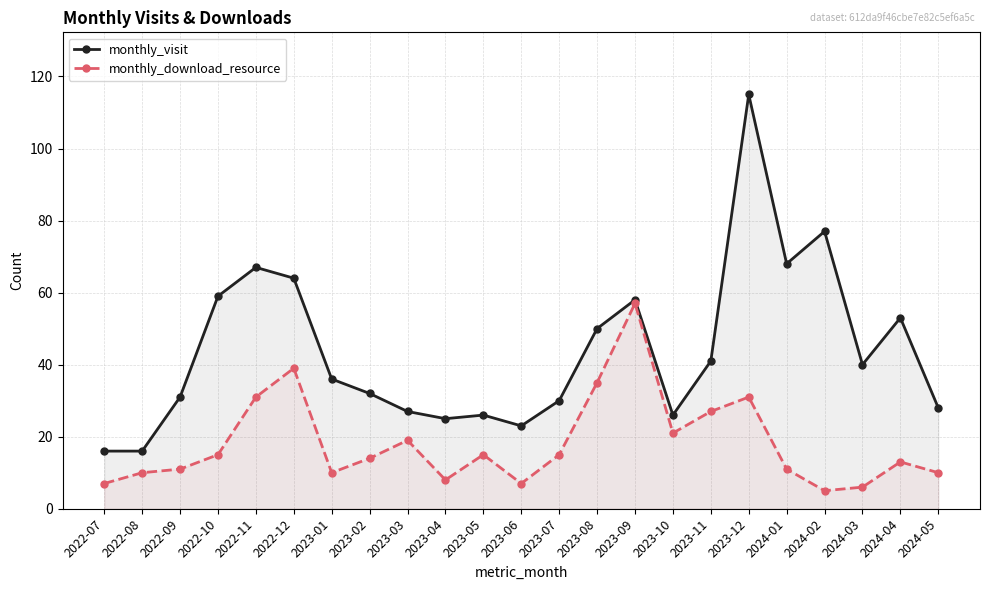

True or false: monthly_visit and monthly_download_resource intersect in this chart.

False